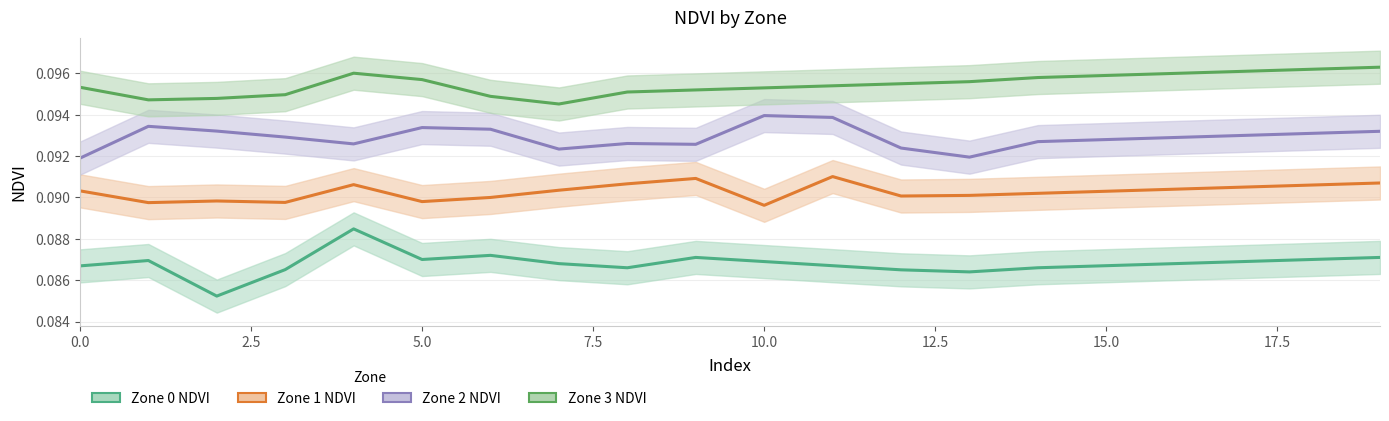

What is the value of the Zone 2 NDVI point at the 6th from the left?

0.1